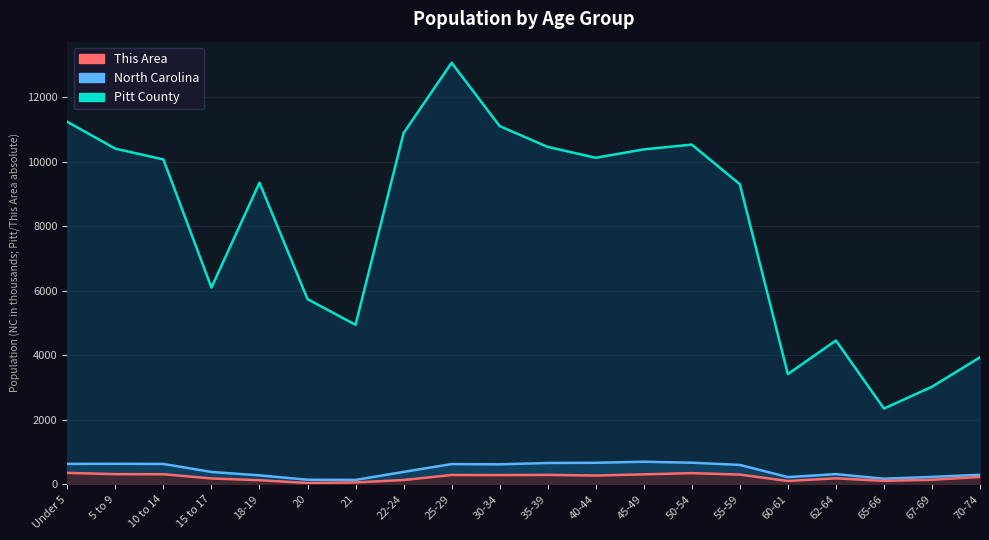

What is the difference between the second highest and second lowest values in the North Carolina series?

528.8